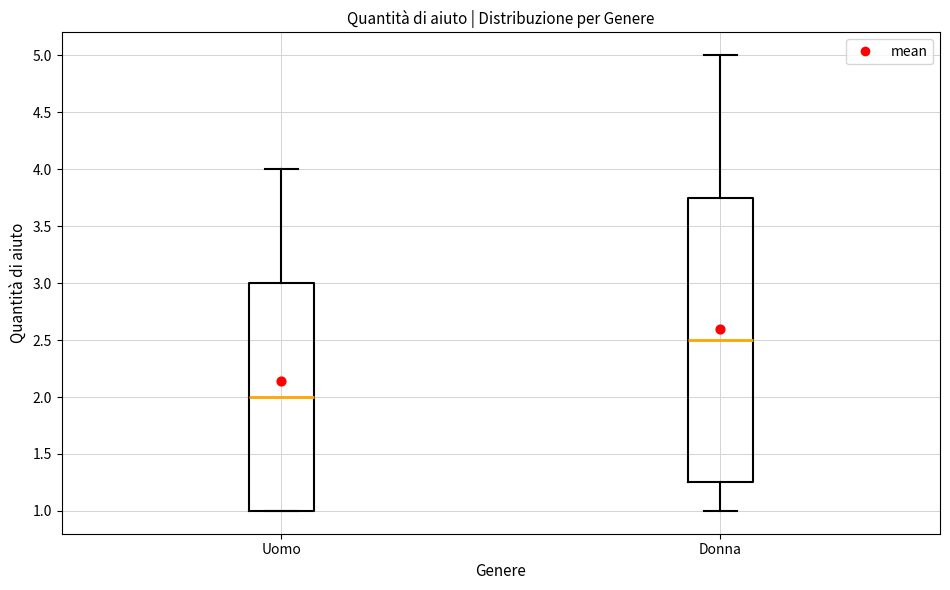

Reading left to right, transcribe this box plot: for each box, give where its median line is, the range the box spans, and where its two whiskers end, as read against the y-axis. The values are not printed on the chart, so give them approximately, as read against the axis.

Uomo: median 2.00, box 1.00 to 3.00, whiskers 1.00 to 4.00
Donna: median 2.50, box 1.25 to 3.75, whiskers 1.00 to 5.00